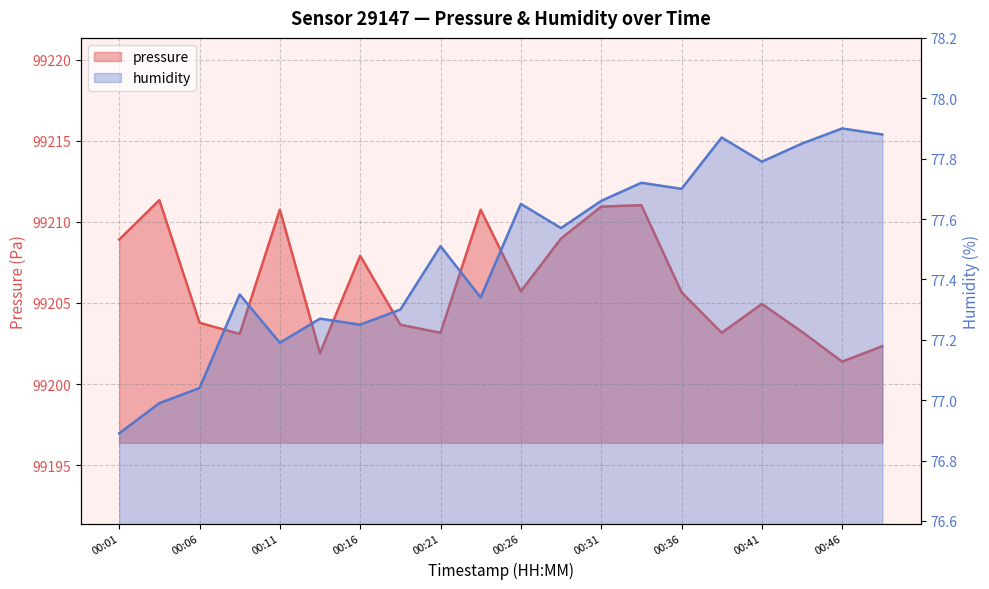

Where is the first local minimum for humidity?

00:11